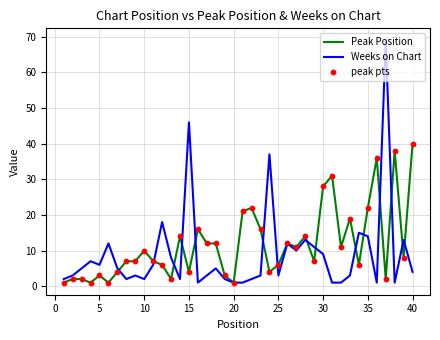

What is the maximum value shown in the chart?

69